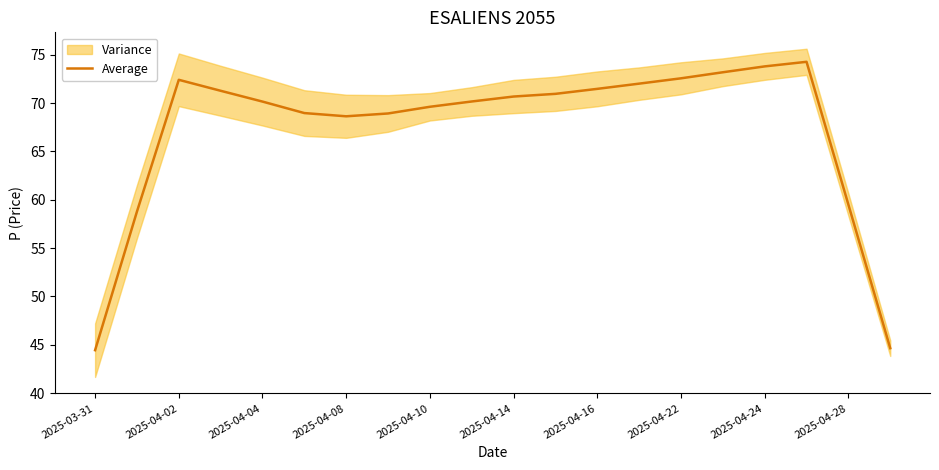

What is the lowest value of the Average series?

44.4